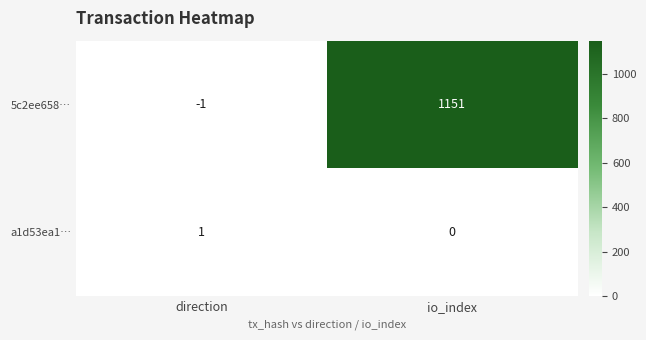

List the series in order of their overall mean, lowest first.

a1d53ea1…, 5c2ee658…